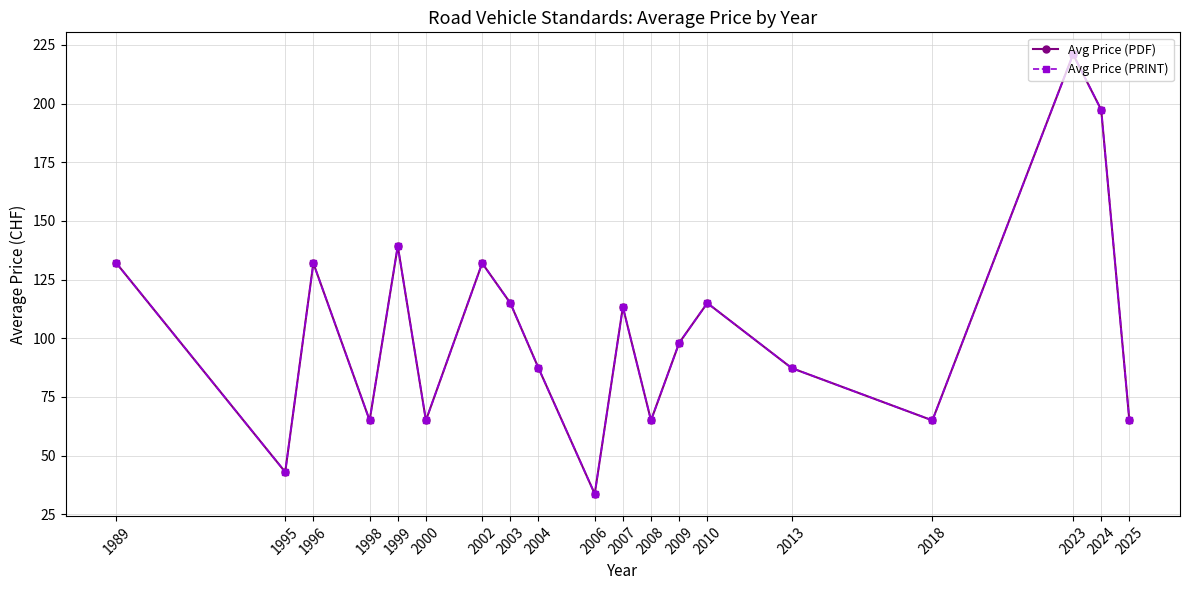

True or false: Avg Price (PDF) has more than 0 interior local peaks.

True